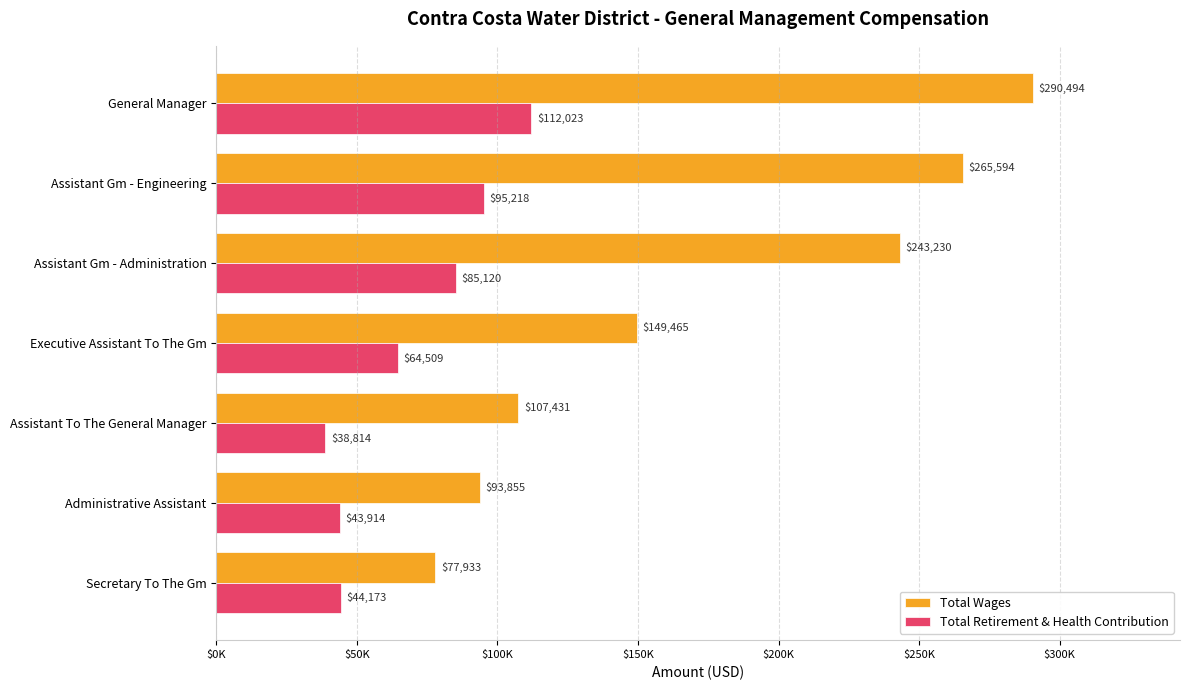

Rank the categories by Total Wages value from lowest to highest.

Secretary To The Gm, Administrative Assistant, Assistant To The General Manager, Executive Assistant To The Gm, Assistant Gm - Administration, Assistant Gm - Engineering, General Manager